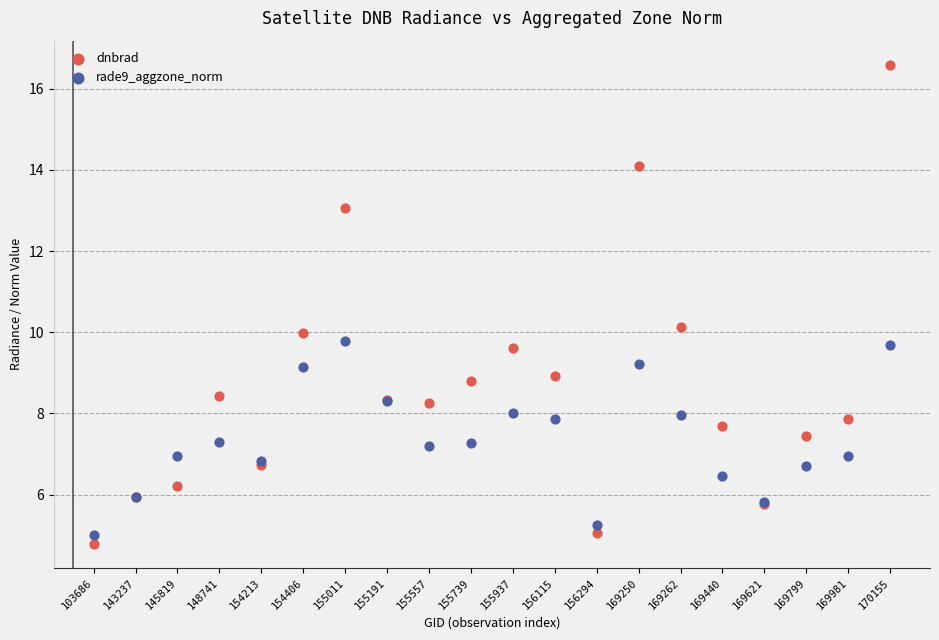

Which series contains the lowest Y value?

dnbrad